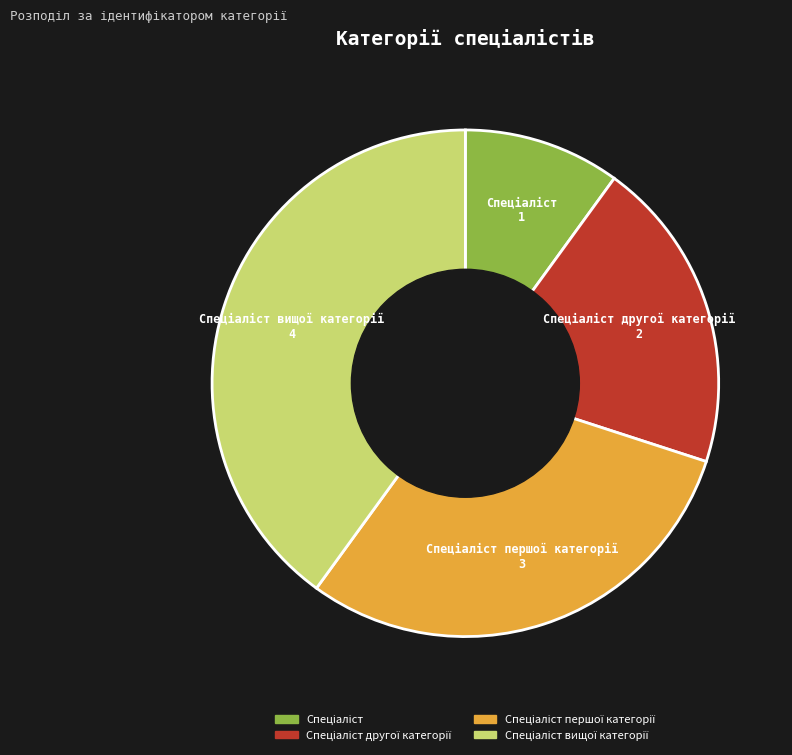

How many segments does this pie chart have?

4